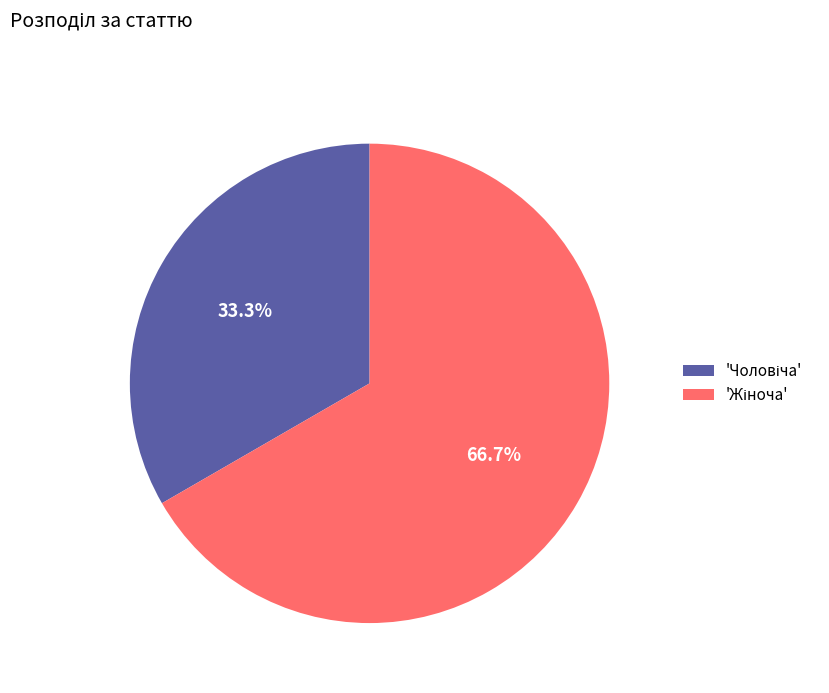

Does any single category account for the majority?

Yes